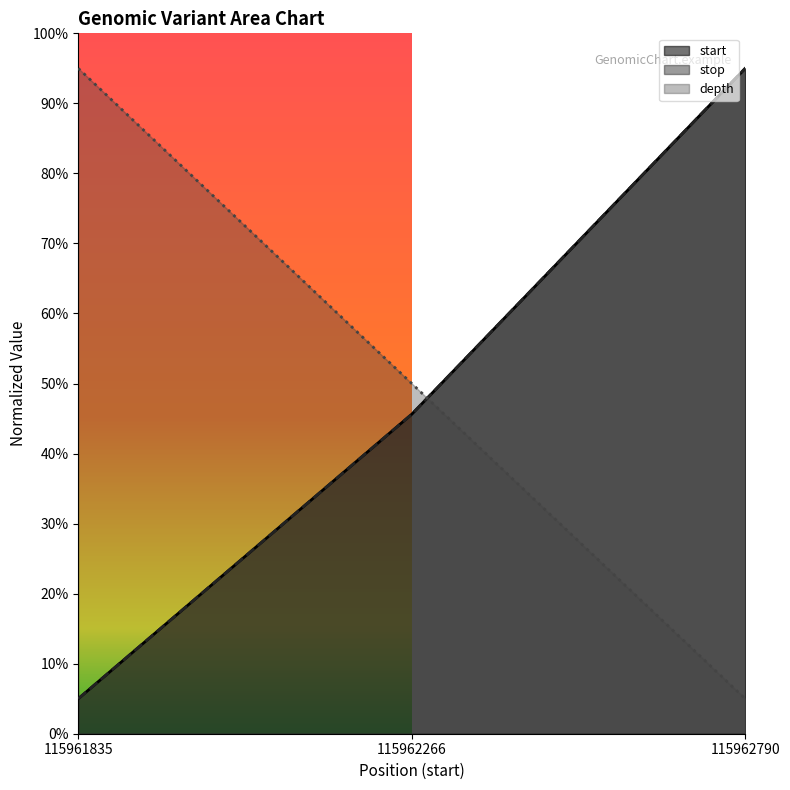

True or false: stop has a value of 5.0 at 115961835.

True